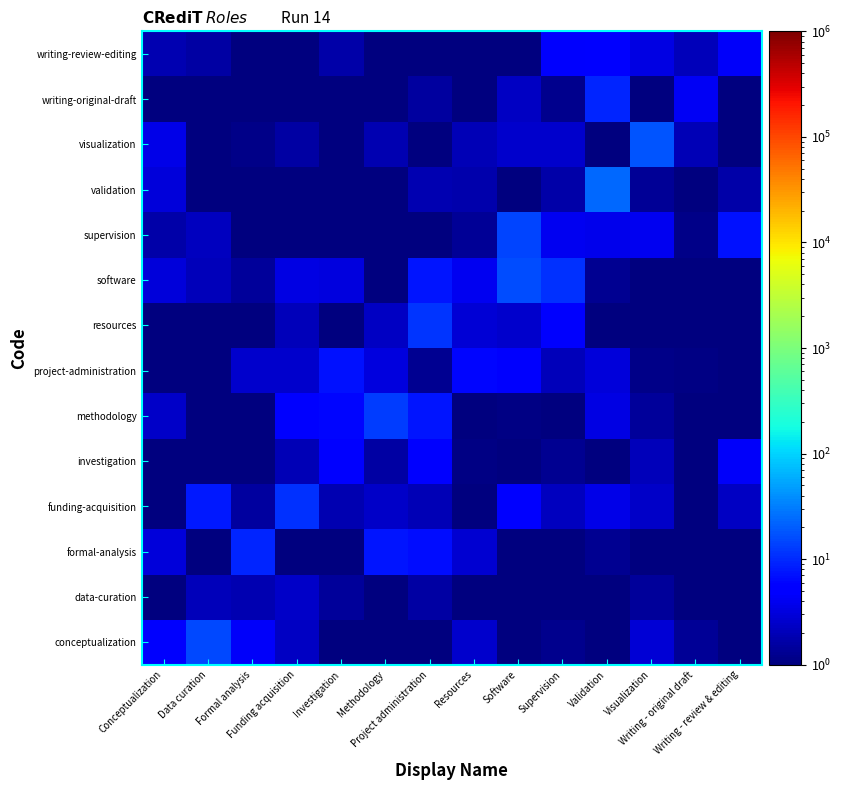

Reading right to left, what are all the values shown in this chart?

conceptualization: Writing - review & editing=1.0	Writing - original draft=1.4	Visualization=2.9	Validation=1.0	Supervision=1.2	Software=1.0	Resources=2.5	Project administration=1.0	Methodology=1.0	Investigation=1.0	Funding acquisition=2.3	Formal analysis=4.4	Data curation=15.1	Conceptualization=4.7
data-curation: Writing - review & editing=1.0	Writing - original draft=1.0	Visualization=1.4	Validation=1.0	Supervision=1.0	Software=1.0	Resources=1.0	Project administration=1.6	Methodology=1.0	Investigation=1.4	Funding acquisition=2.5	Formal analysis=1.8	Data curation=2.0	Conceptualization=1.0
formal-analysis: Writing - review & editing=1.0	Writing - original draft=1.0	Visualization=1.0	Validation=1.3	Supervision=1.0	Software=1.0	Resources=2.8	Project administration=6.7	Methodology=7.4	Investigation=1.0	Funding acquisition=1.0	Formal analysis=9.4	Data curation=1.0	Conceptualization=3.0
funding-acquisition: Writing - review & editing=2.3	Writing - original draft=1.0	Visualization=2.5	Validation=3.5	Supervision=2.1	Software=5.8	Resources=1.0	Project administration=2.0	Methodology=2.4	Investigation=1.9	Funding acquisition=10.9	Formal analysis=1.5	Data curation=8.0	Conceptualization=1.0
investigation: Writing - review & editing=4.3	Writing - original draft=1.0	Visualization=2.0	Validation=1.0	Supervision=1.3	Software=1.0	Resources=1.1	Project administration=5.9	Methodology=1.6	Investigation=4.9	Funding acquisition=2.0	Formal analysis=1.0	Data curation=1.0	Conceptualization=1.0
methodology: Writing - review & editing=1.0	Writing - original draft=1.0	Visualization=1.4	Validation=3.3	Supervision=1.0	Software=1.1	Resources=1.0	Project administration=7.4	Methodology=13.1	Investigation=6.1	Funding acquisition=5.6	Formal analysis=1.0	Data curation=1.0	Conceptualization=2.5
project-administration: Writing - review & editing=1.0	Writing - original draft=1.1	Visualization=1.1	Validation=2.9	Supervision=2.1	Software=4.8	Resources=6.2	Project administration=1.3	Methodology=3.2	Investigation=7.3	Funding acquisition=2.5	Formal analysis=2.6	Data curation=1.0	Conceptualization=1.0
resources: Writing - review & editing=1.0	Writing - original draft=1.0	Visualization=1.0	Validation=1.0	Supervision=4.7	Software=2.6	Resources=2.9	Project administration=11.9	Methodology=2.4	Investigation=1.0	Funding acquisition=2.0	Formal analysis=1.0	Data curation=1.0	Conceptualization=1.0
software: Writing - review & editing=1.0	Writing - original draft=1.0	Visualization=1.0	Validation=1.3	Supervision=11.3	Software=16.5	Resources=3.9	Project administration=7.4	Methodology=1.0	Investigation=3.3	Funding acquisition=3.4	Formal analysis=1.4	Data curation=2.1	Conceptualization=2.9
supervision: Writing - review & editing=7.1	Writing - original draft=1.1	Visualization=4.0	Validation=3.7	Supervision=3.9	Software=14.3	Resources=1.4	Project administration=1.0	Methodology=1.0	Investigation=1.0	Funding acquisition=1.0	Formal analysis=1.0	Data curation=2.2	Conceptualization=1.7
validation: Writing - review & editing=1.7	Writing - original draft=1.0	Visualization=1.4	Validation=23.9	Supervision=1.6	Software=1.0	Resources=1.7	Project administration=1.9	Methodology=1.0	Investigation=1.0	Funding acquisition=1.0	Formal analysis=1.0	Data curation=1.0	Conceptualization=3.0
visualization: Writing - review & editing=1.0	Writing - original draft=1.9	Visualization=18.0	Validation=1.0	Supervision=2.6	Software=2.5	Resources=2.0	Project administration=1.0	Methodology=1.9	Investigation=1.0	Funding acquisition=1.6	Formal analysis=1.1	Data curation=1.0	Conceptualization=3.5
writing-original-draft: Writing - review & editing=1.0	Writing - original draft=4.2	Visualization=1.0	Validation=9.2	Supervision=1.2	Software=2.3	Resources=1.0	Project administration=1.5	Methodology=1.0	Investigation=1.0	Funding acquisition=1.0	Formal analysis=1.0	Data curation=1.0	Conceptualization=1.0
writing-review-editing: Writing - review & editing=4.3	Writing - original draft=2.1	Visualization=3.3	Validation=5.8	Supervision=4.6	Software=1.0	Resources=1.0	Project administration=1.0	Methodology=1.0	Investigation=1.7	Funding acquisition=1.0	Formal analysis=1.0	Data curation=1.6	Conceptualization=1.8